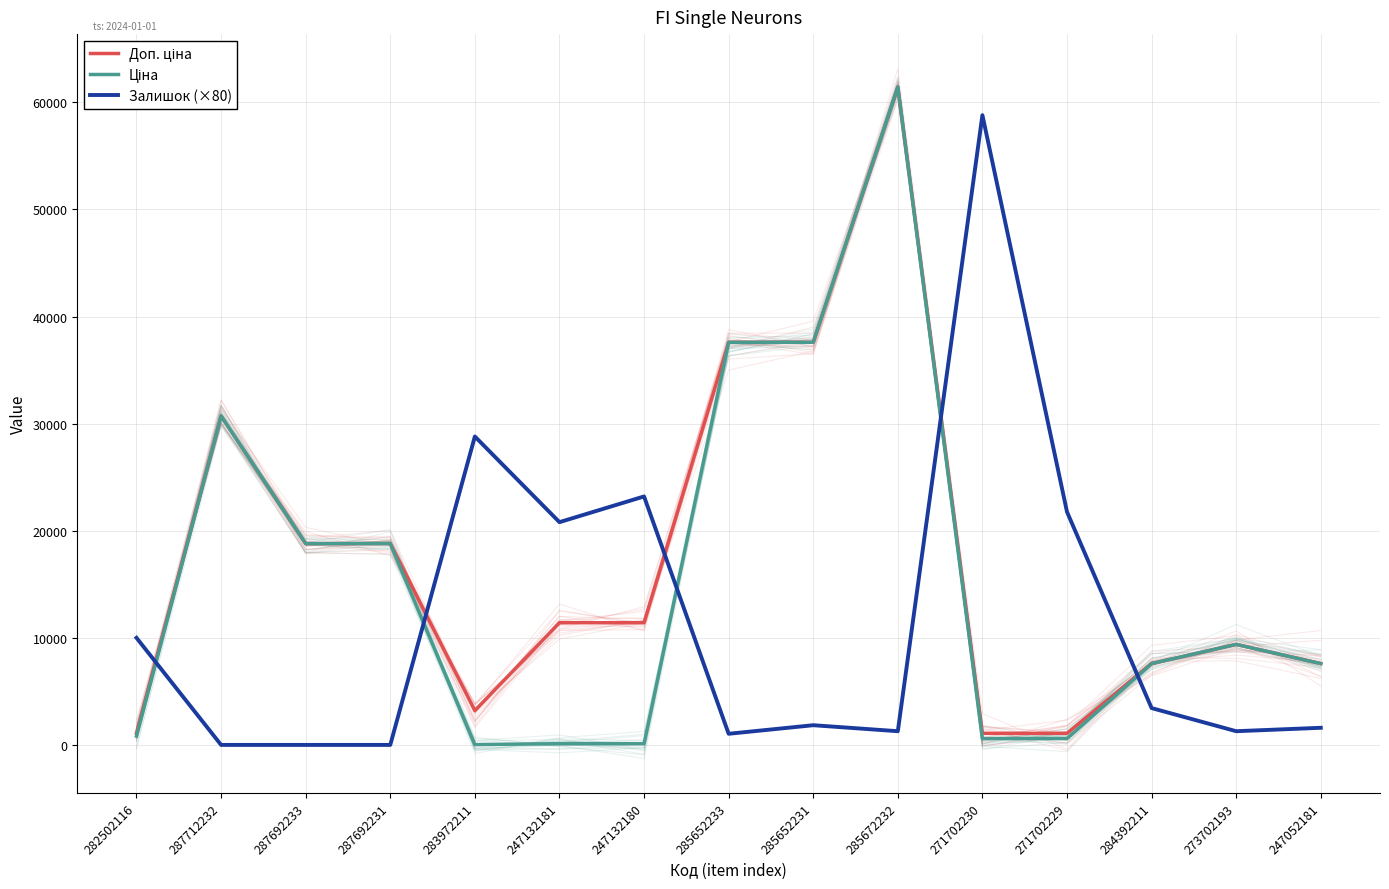

Reading left to right, what are all the values shown in this chart?

Доп. ціна: 282502116=1109.2	287712232=30717.1	287692233=18796.8	287692231=18796.8	283972211=3205.0	247132181=11410.0	247132180=11410.0	285652233=37593.6	285652231=37593.6	285672232=61434.3	271702230=1081.7	271702229=1081.7	284392211=7596.5	273702193=9384.0	247052181=7596.5
Ціна: 282502116=818.5	287712232=30717.1	287692233=18796.8	287692231=18796.8	283972211=32.0	247132181=114.1	247132180=114.1	285652233=37593.6	285652231=37593.6	285672232=61434.3	271702230=589.9	271702229=589.9	284392211=7596.5	273702193=9384.0	247052181=7596.5
Залишок (×80): 282502116=10000.0	287712232=0.0	287692233=0.0	287692231=0.0	283972211=28800.0	247132181=20800.0	247132180=23200.0	285652233=1040.0	285652231=1840.0	285672232=1280.0	271702230=58800.0	271702229=21760.0	284392211=3440.0	273702193=1280.0	247052181=1600.0